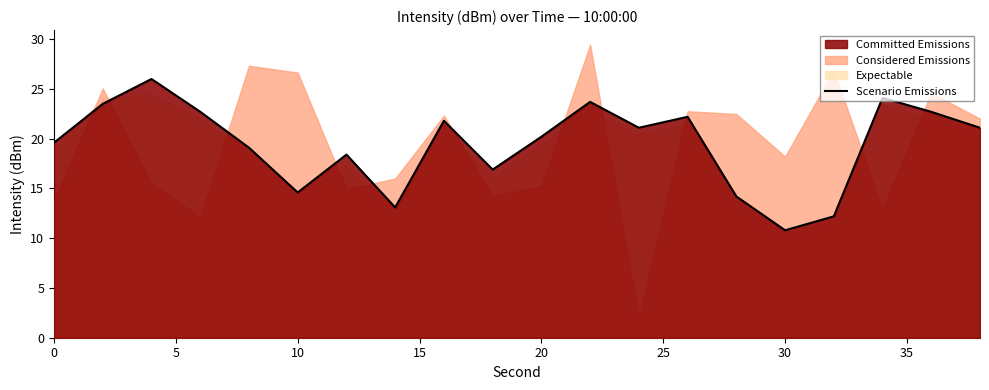

The value of Scenario Emissions at 20 is 5.1. True or false?

False